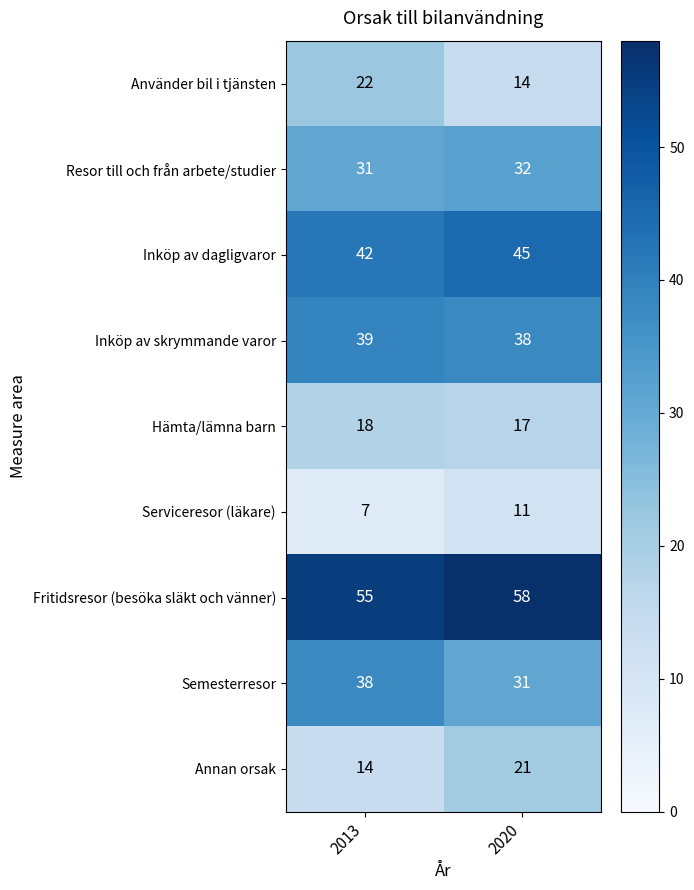

What is the maximum value shown in the chart?

58